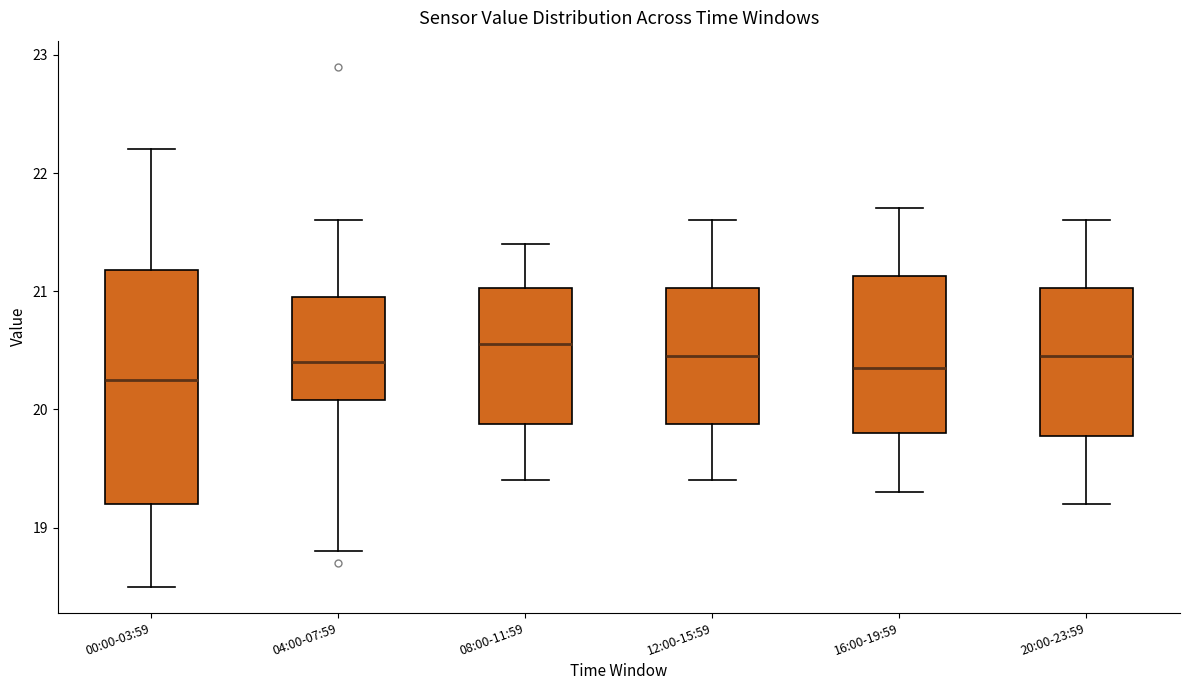

Where is the lower edge of the box for 00:00-03:59 on the y-axis? The values are not printed on the chart, so give them approximately, as read against the axis.

19.2